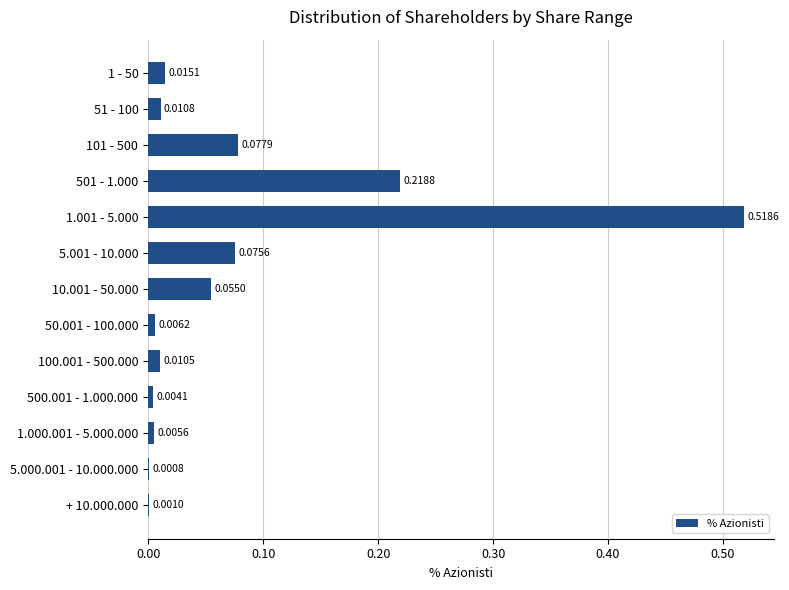

Between 50.001 - 100.000 and 101 - 500, which is larger?

101 - 500